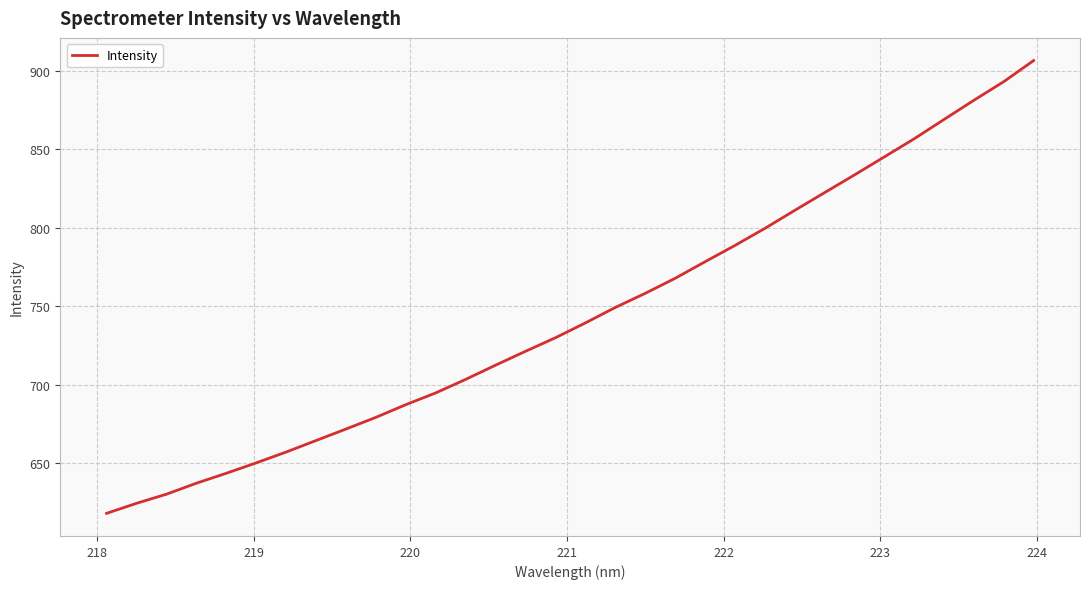

What is the greatest value displayed?

906.6